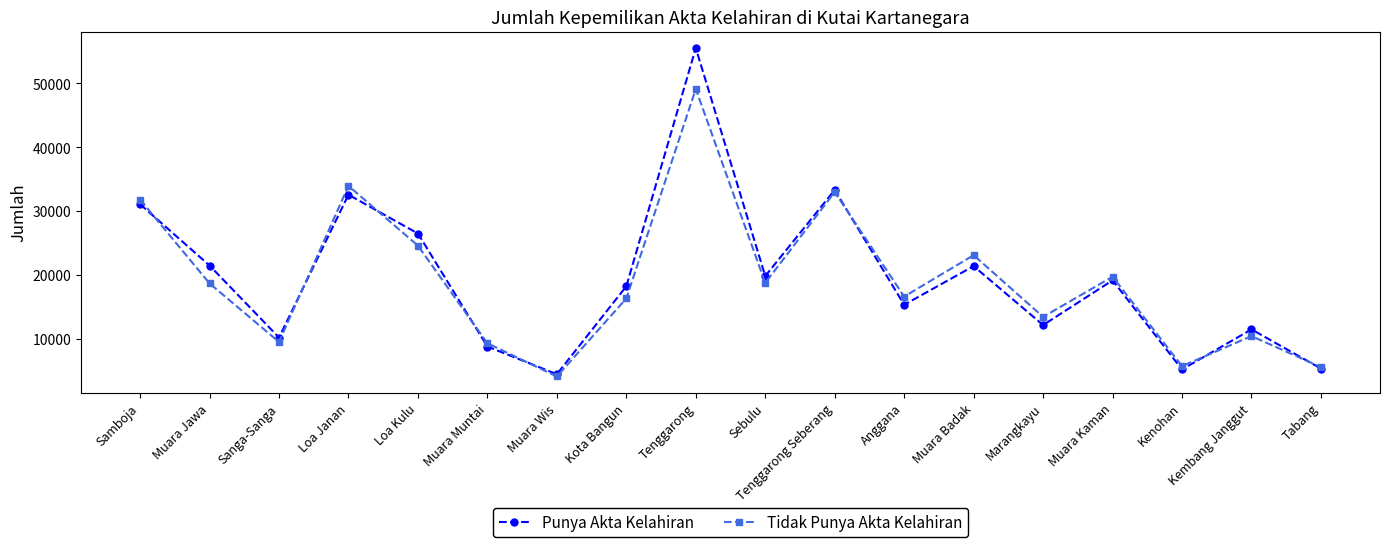

How many interior local peaks does the Punya Akta Kelahiran series have?

6